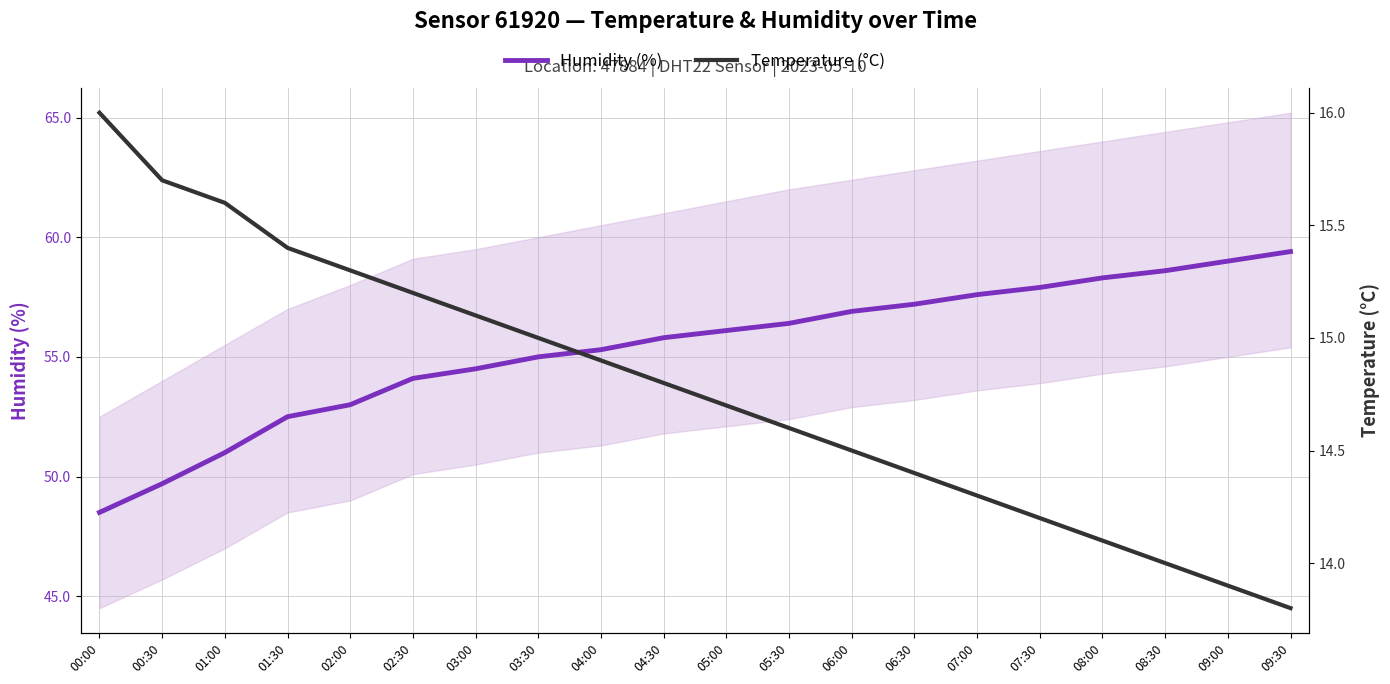

At which label does Humidity (%) first exceed 56?

05:00